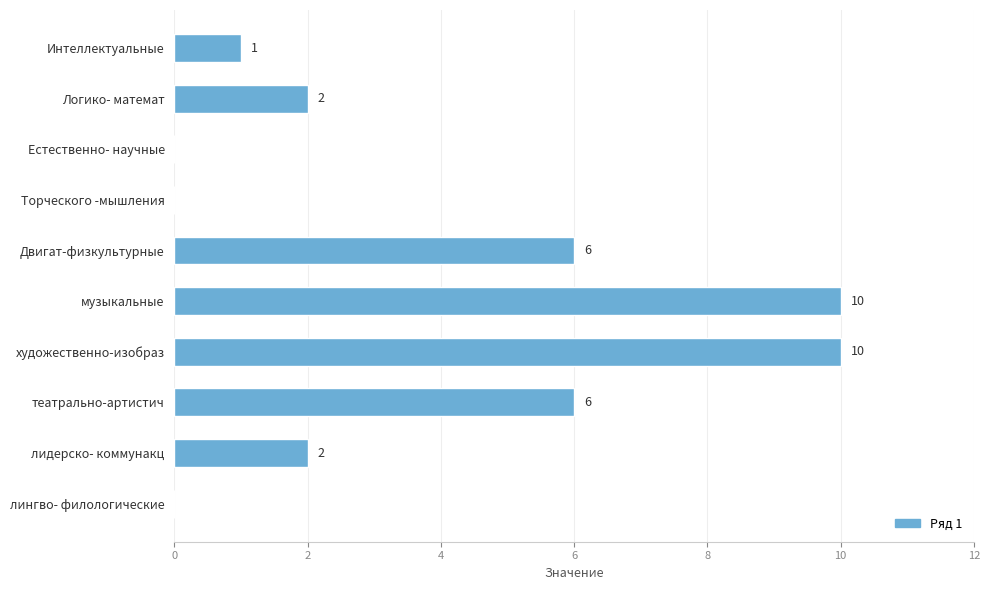

What is the greatest value displayed?

10